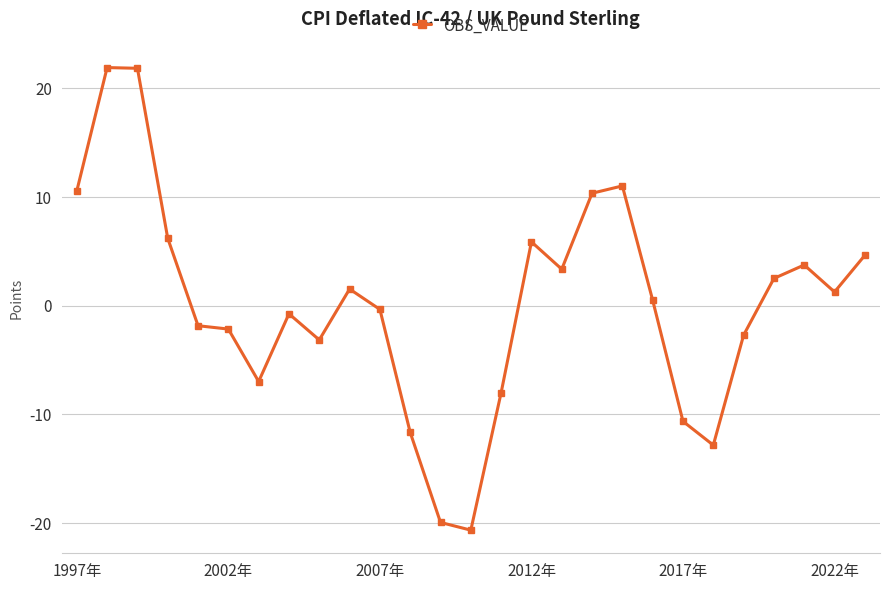

What is the maximum value shown in the chart?

21.9